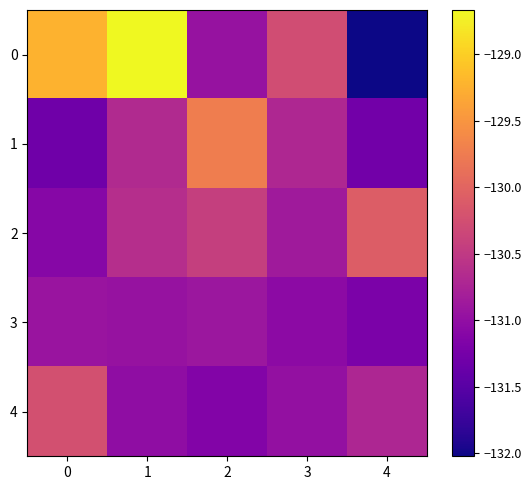

What is the spread (max minus min) of values at 0?

2.1